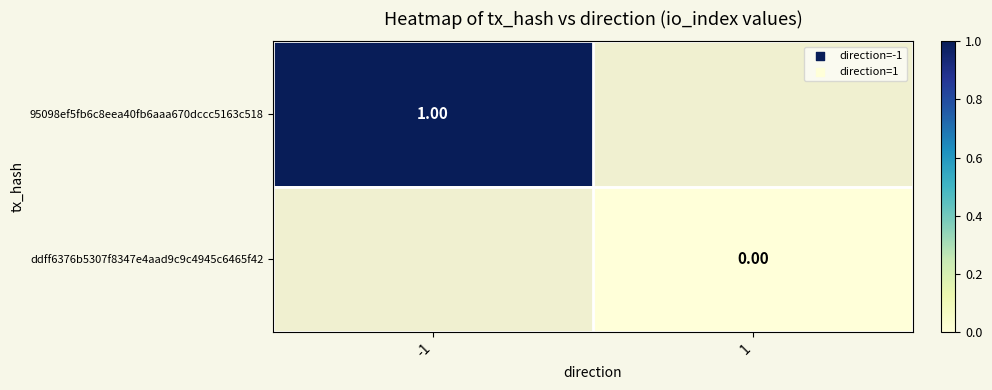

How many values in 95098ef5fb6c8eea40fb6aaa670dccc5163c518 are above zero?

1